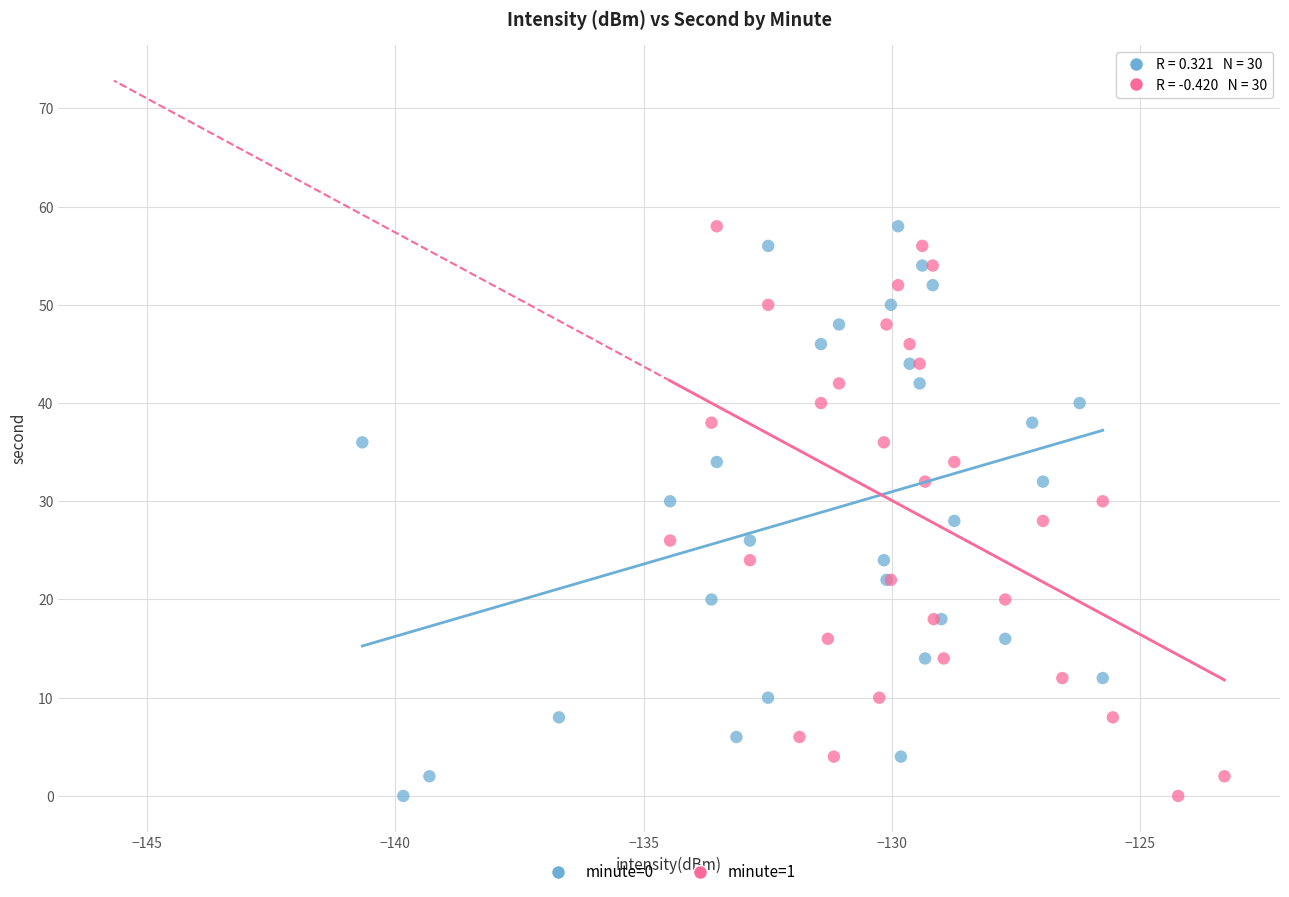

What are all the series names shown in the legend?

minute=0, minute=1